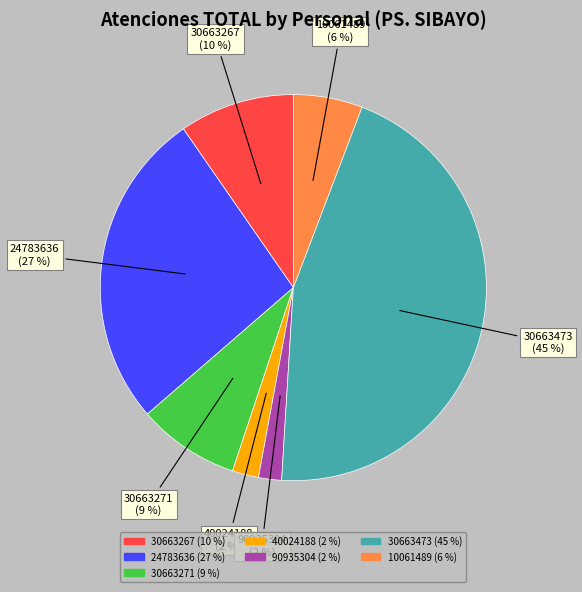

To the nearest percent, what is the difference between the largest and smallest slice percentages?

43%